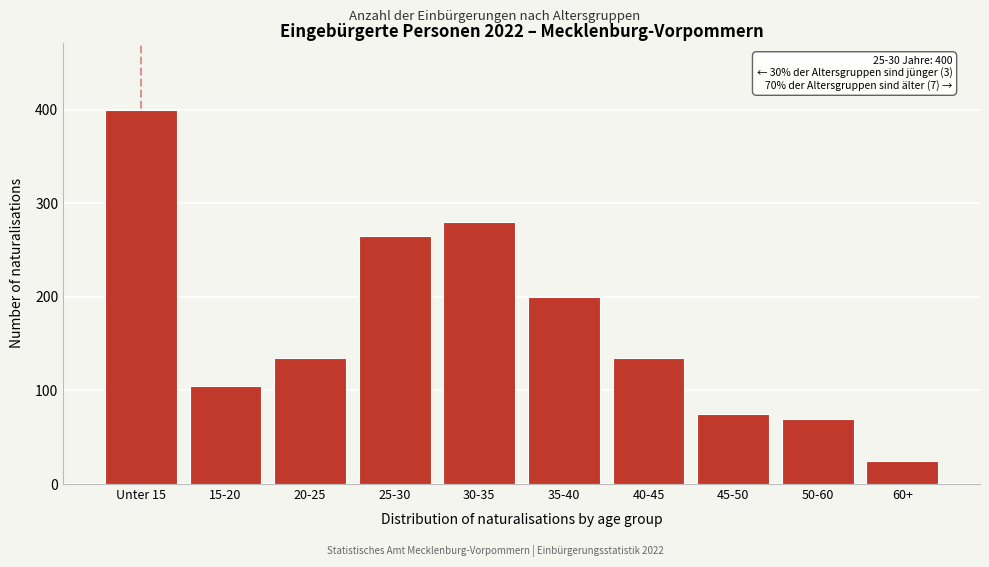

Reading left to right, list all the values displayed in this chart.

Unter 15=400	15-20=105	20-25=135	25-30=265	30-35=280	35-40=200	40-45=135	45-50=75	50-60=70	60+=25